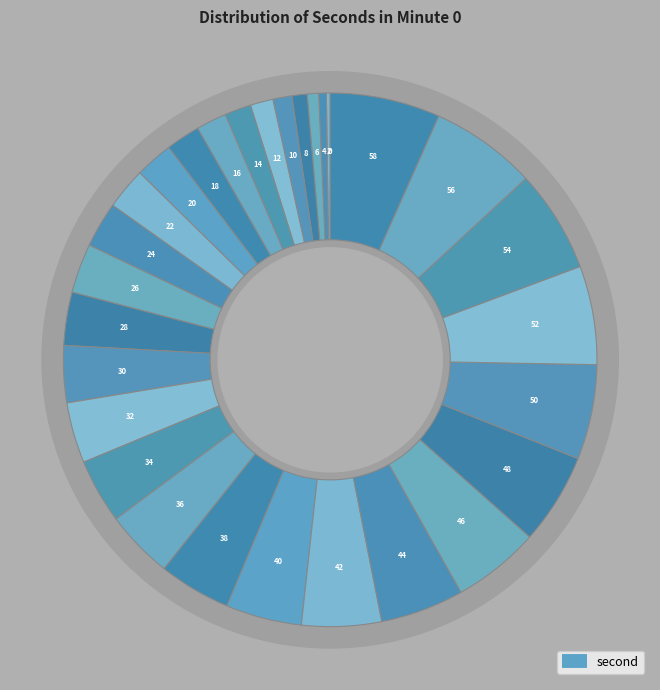

What is the ratio of the value at 32 to the value at 52?

0.6